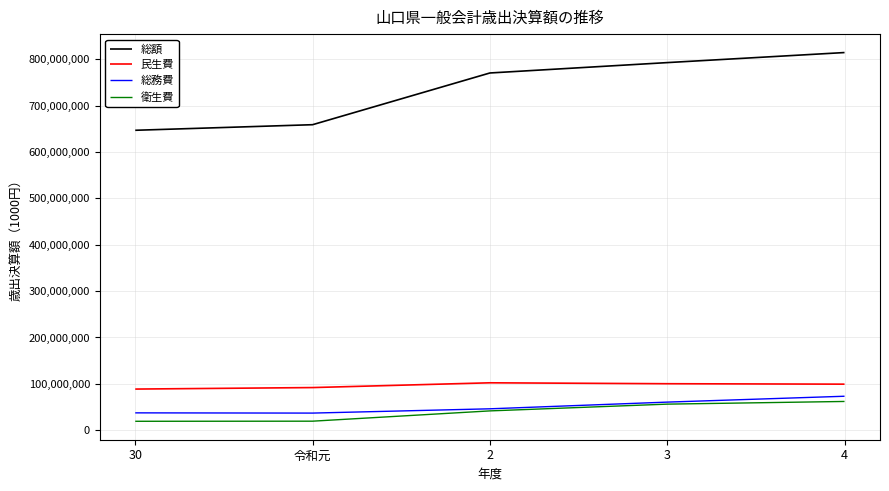

True or false: 衛生費 and 総額 intersect in this chart.

False